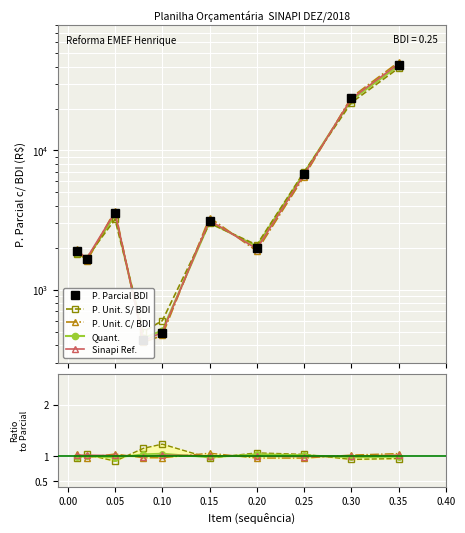

At how many categories does at least one series exceed 9543?

2